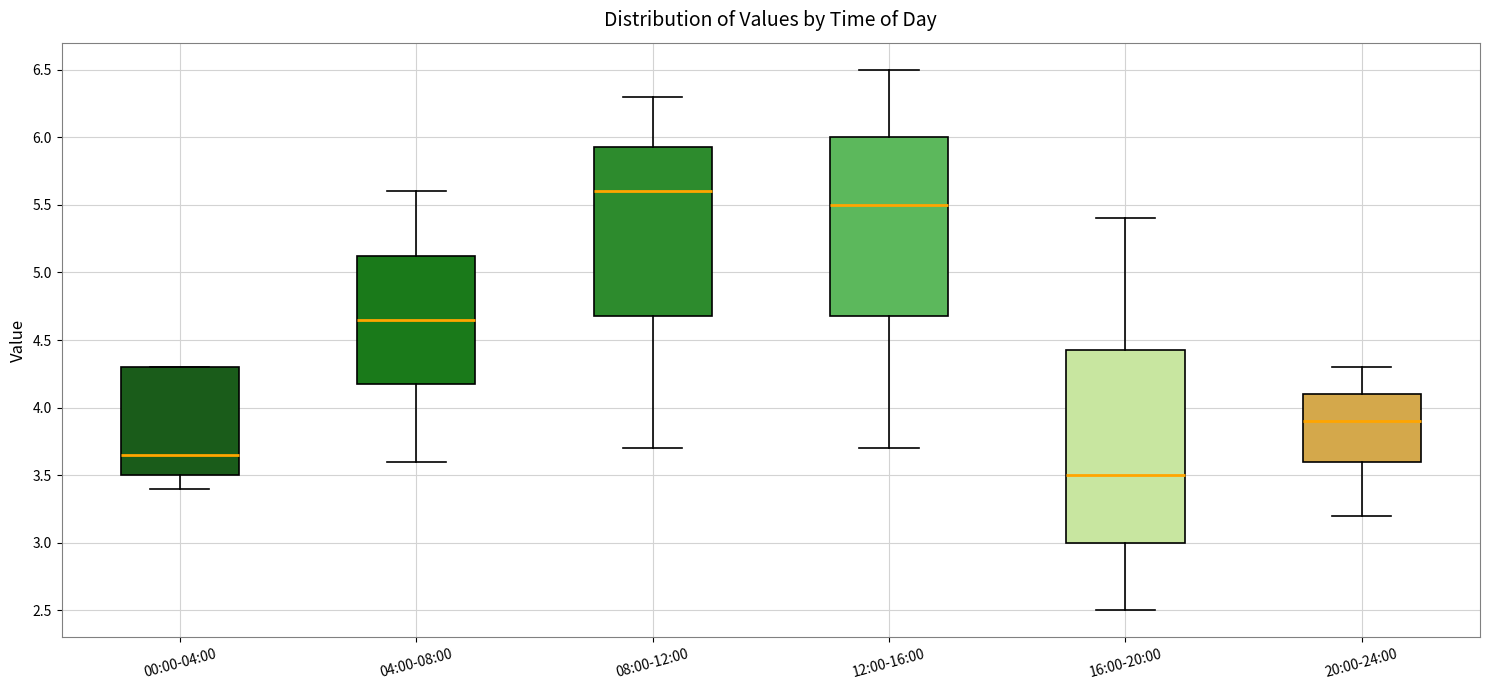

Reading left to right, read every box against the y-axis: the position of its median line, the range the box covers, and the ends of its whiskers. The values are not printed on the chart, so give them approximately, as read against the axis.

00:00-04:00: median 3.65, box 3.50 to 4.30, whiskers 3.40 to 4.30
04:00-08:00: median 4.65, box 4.20 to 5.15, whiskers 3.60 to 5.60
08:00-12:00: median 5.60, box 4.70 to 5.95, whiskers 3.70 to 6.30
12:00-16:00: median 5.50, box 4.70 to 6.00, whiskers 3.70 to 6.50
16:00-20:00: median 3.50, box 3.00 to 4.45, whiskers 2.50 to 5.40
20:00-24:00: median 3.90, box 3.60 to 4.10, whiskers 3.20 to 4.30